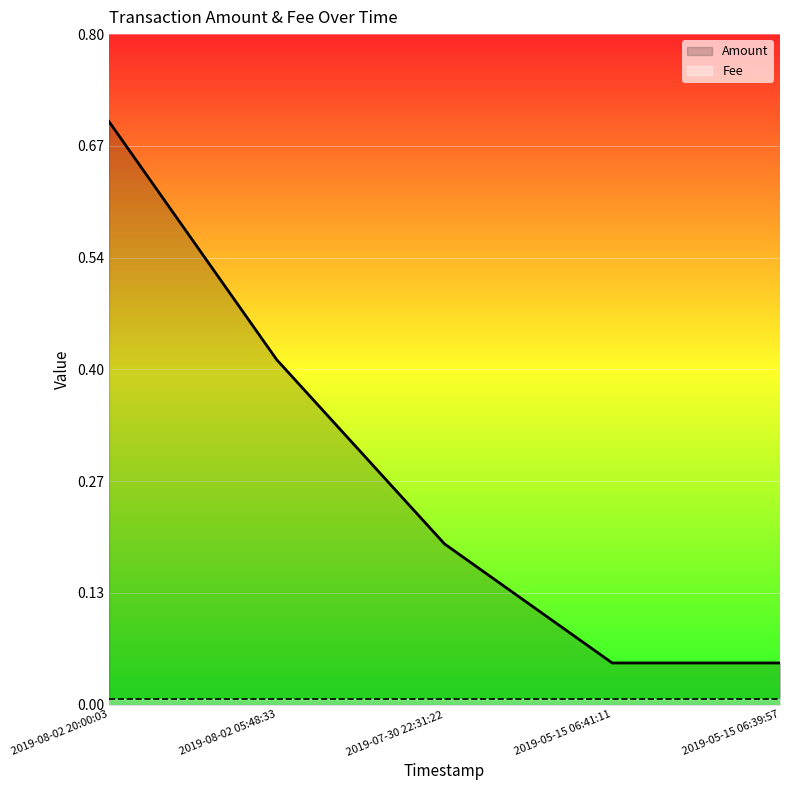

List the labels in order of Fee value, smallest first.

2019-08-02 20:00:03, 2019-08-02 05:48:33, 2019-07-30 22:31:22, 2019-05-15 06:41:11, 2019-05-15 06:39:57